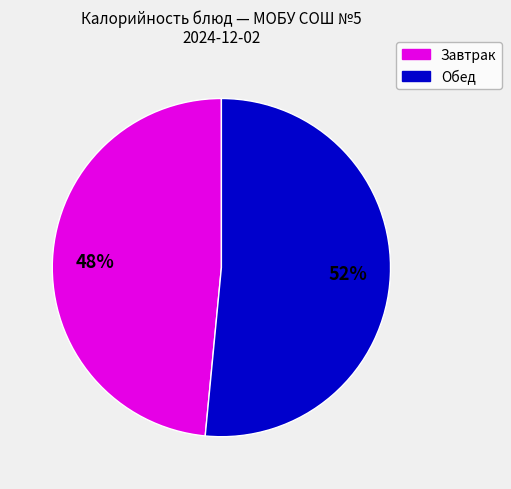

Count the number of slices in the pie.

2